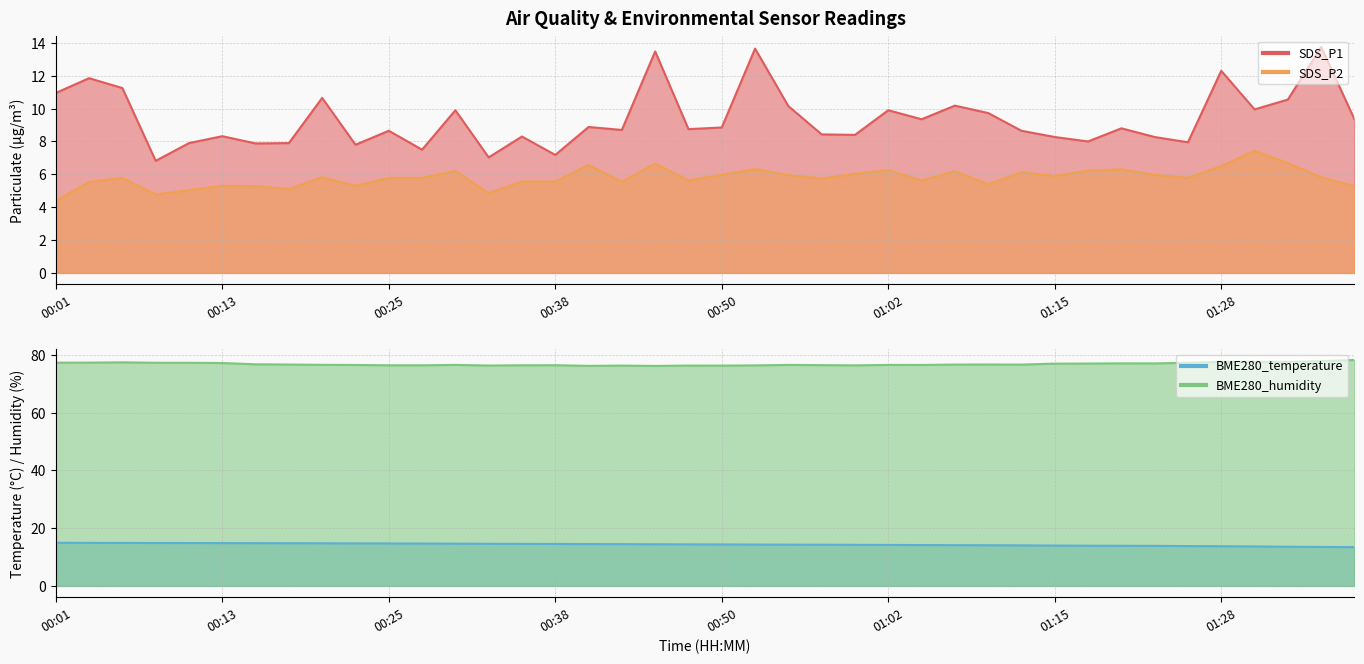

Which has a higher value, 01:05 or 00:01?

00:01